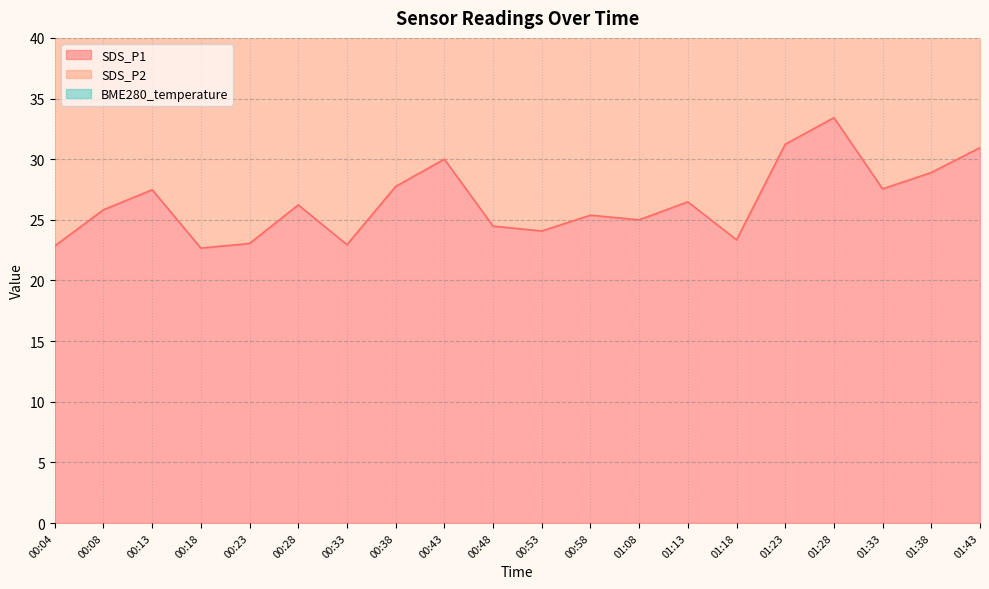

Between 01:33 and 01:38, which series saw the biggest shift?

SDS_P2